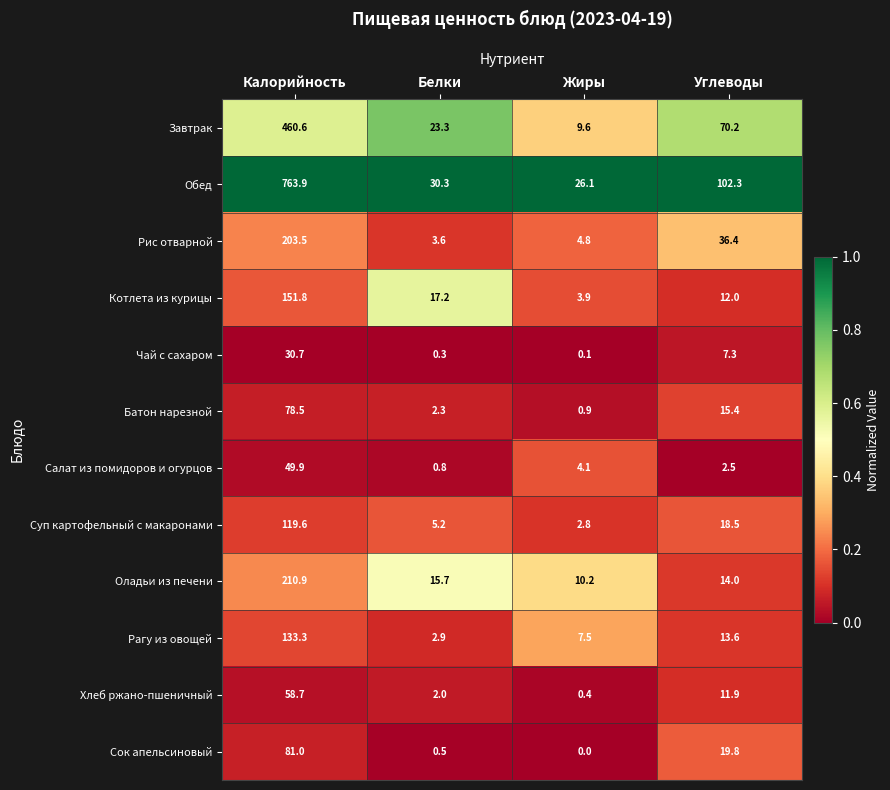

What is the maximum value for Обед?

763.9